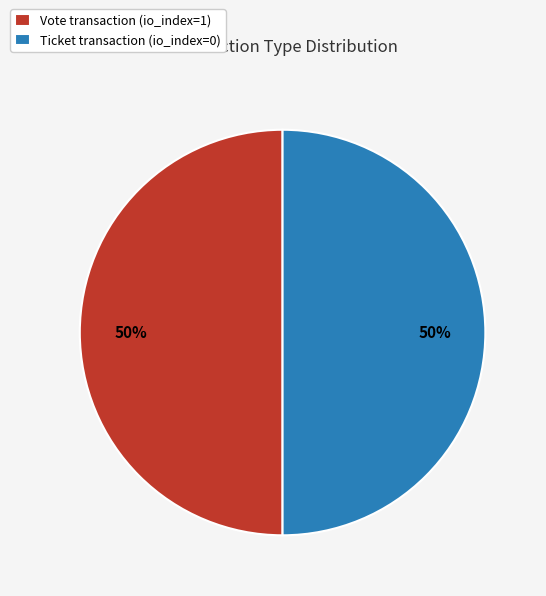

What percentage is the Vote transaction (io_index=1) slice, to the nearest percent?

50%